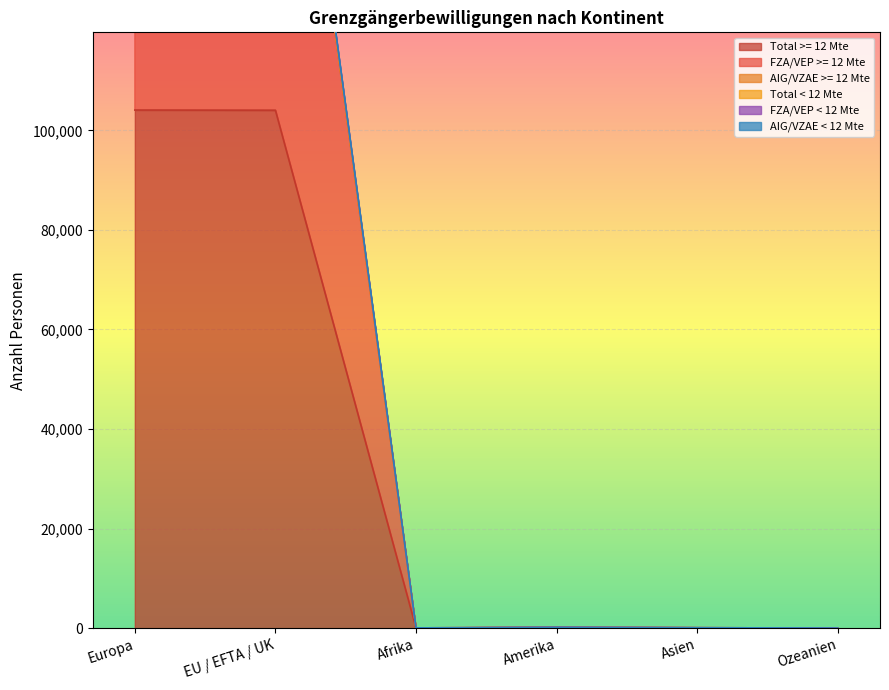

Which label corresponds to the smallest value in the chart?

Ozeanien